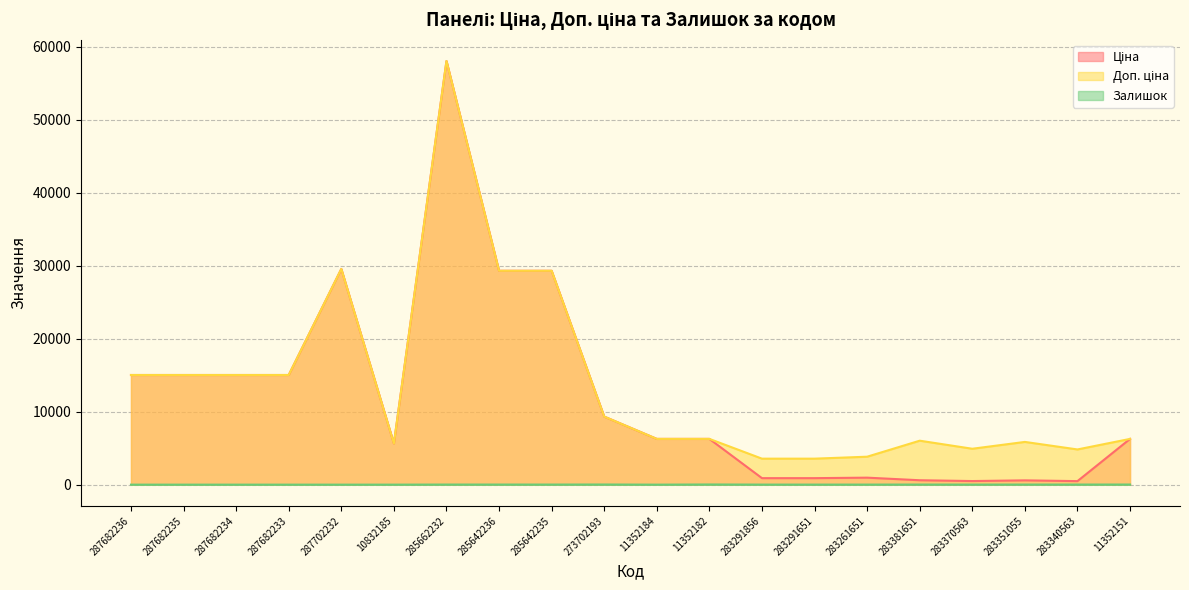

How many data points in Доп. ціна are less than 6266?

8